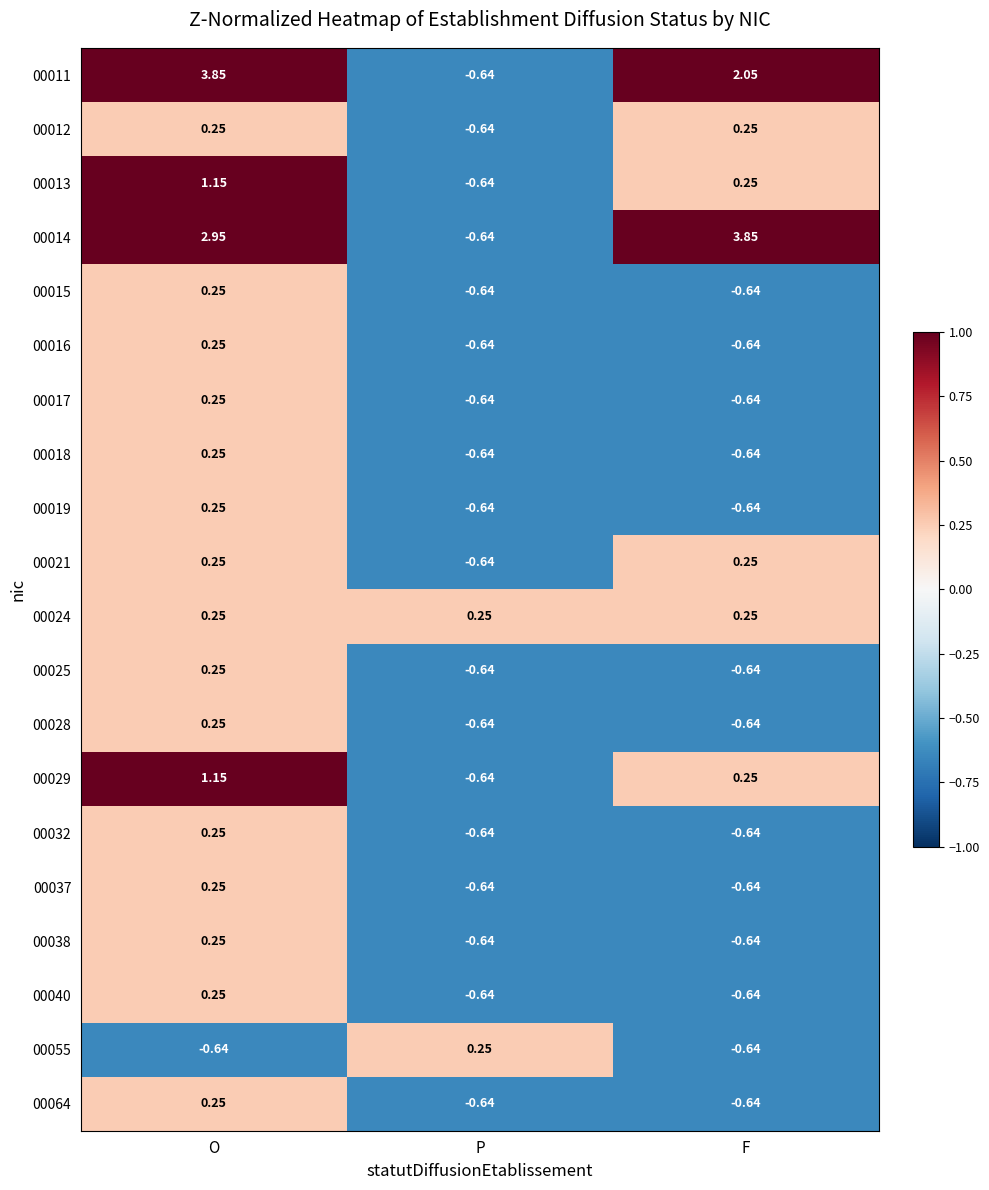

At which label is 00037 closest to 0?

O